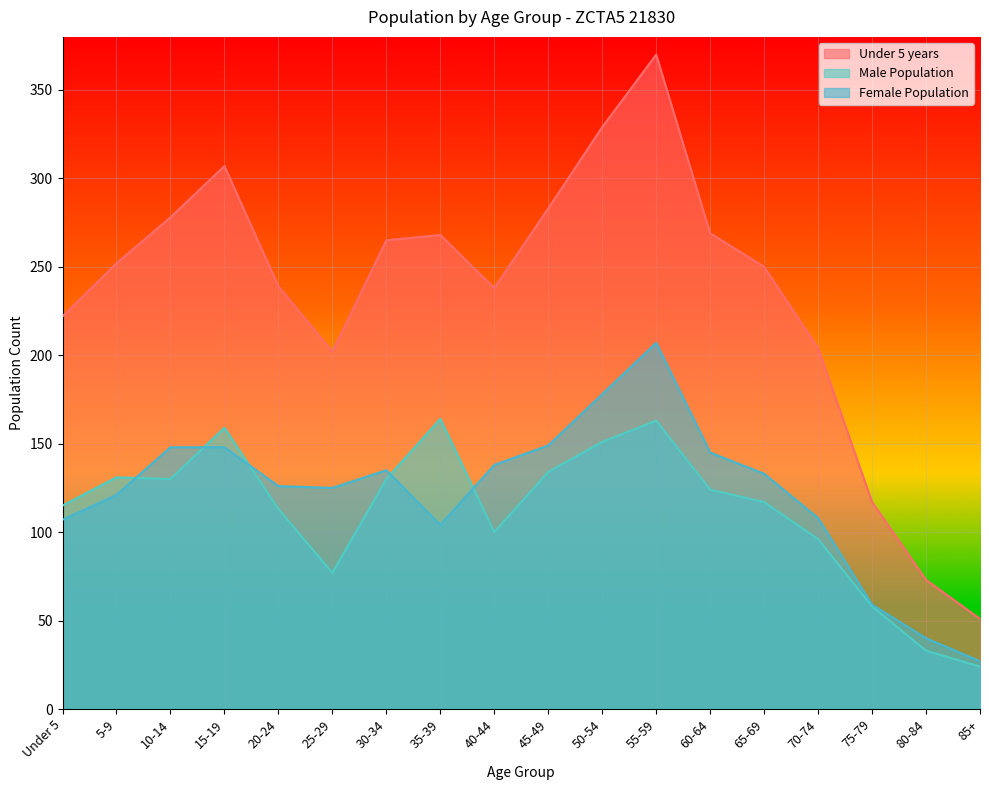

Which series has the widest spread of values?

Under 5 years